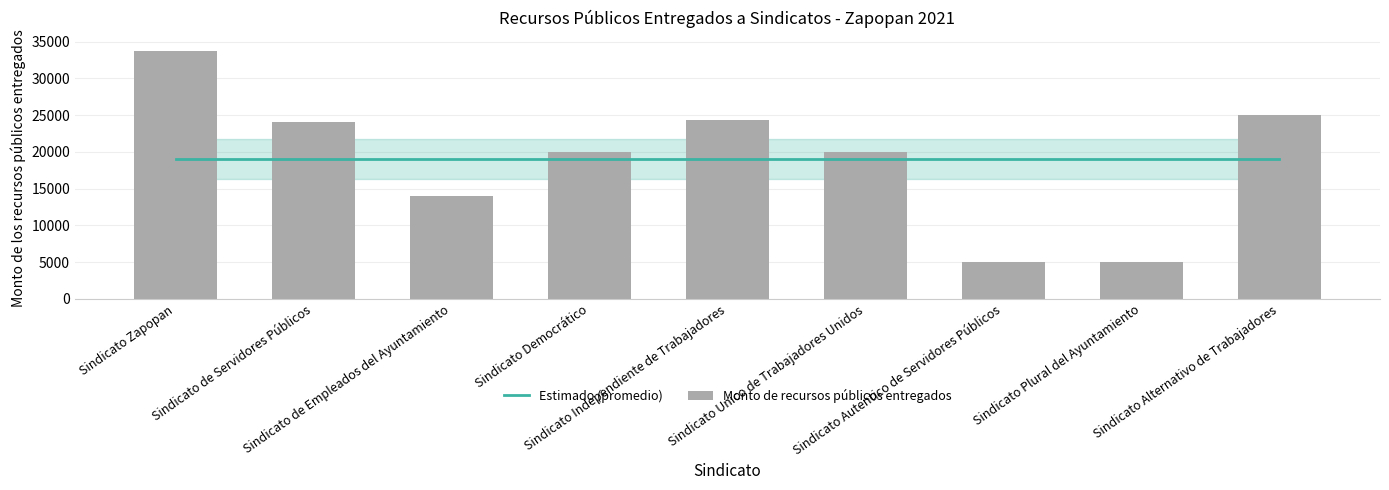

The value of Estimado (promedio) at Sindicato Democrático is 28395.9. True or false?

False